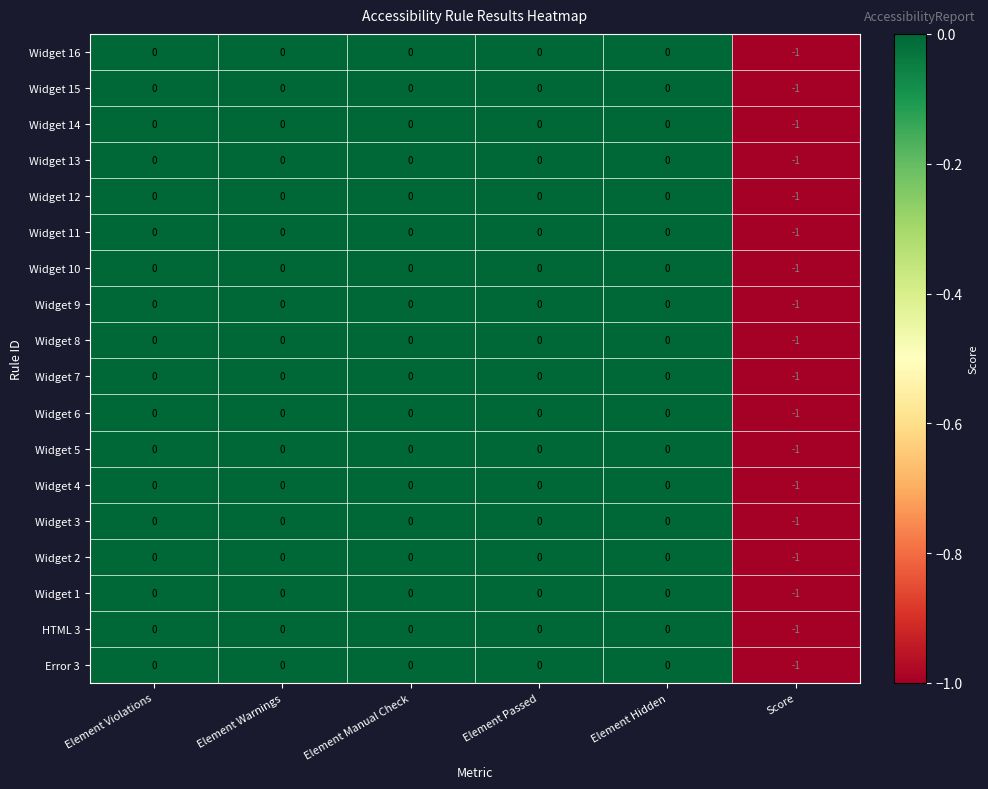

How many distinct data groups are displayed?

18